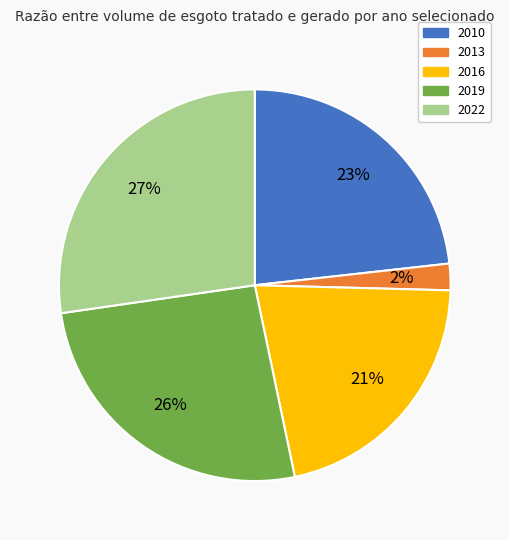

Which slice is the smallest?

2013